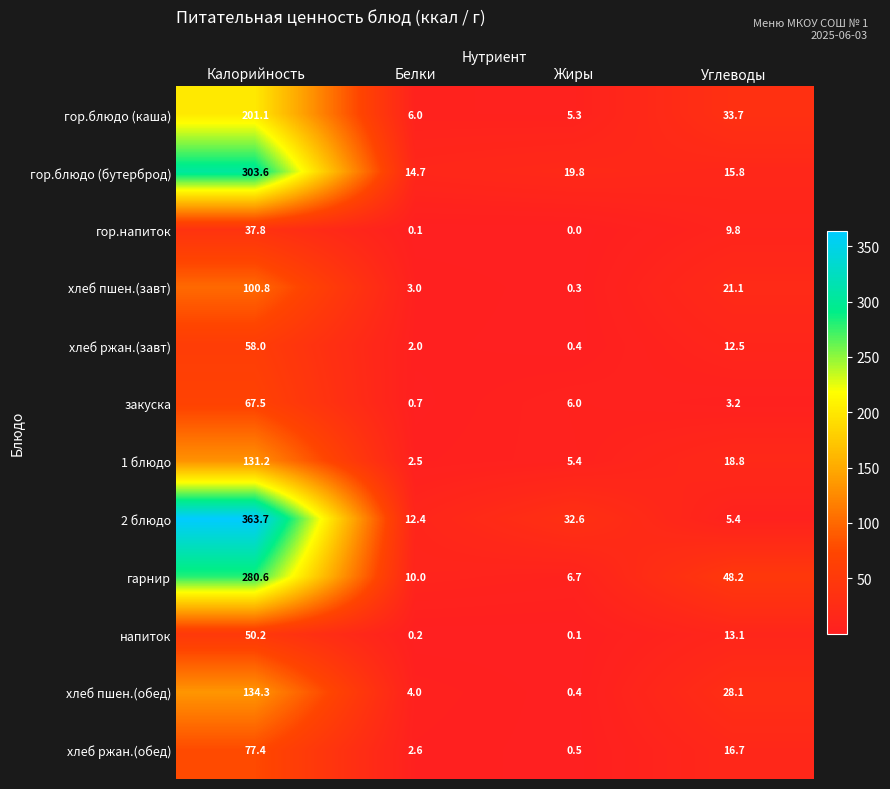

What is the difference between the second highest and minimum values in the гор.блюдо (каша) series?

28.4